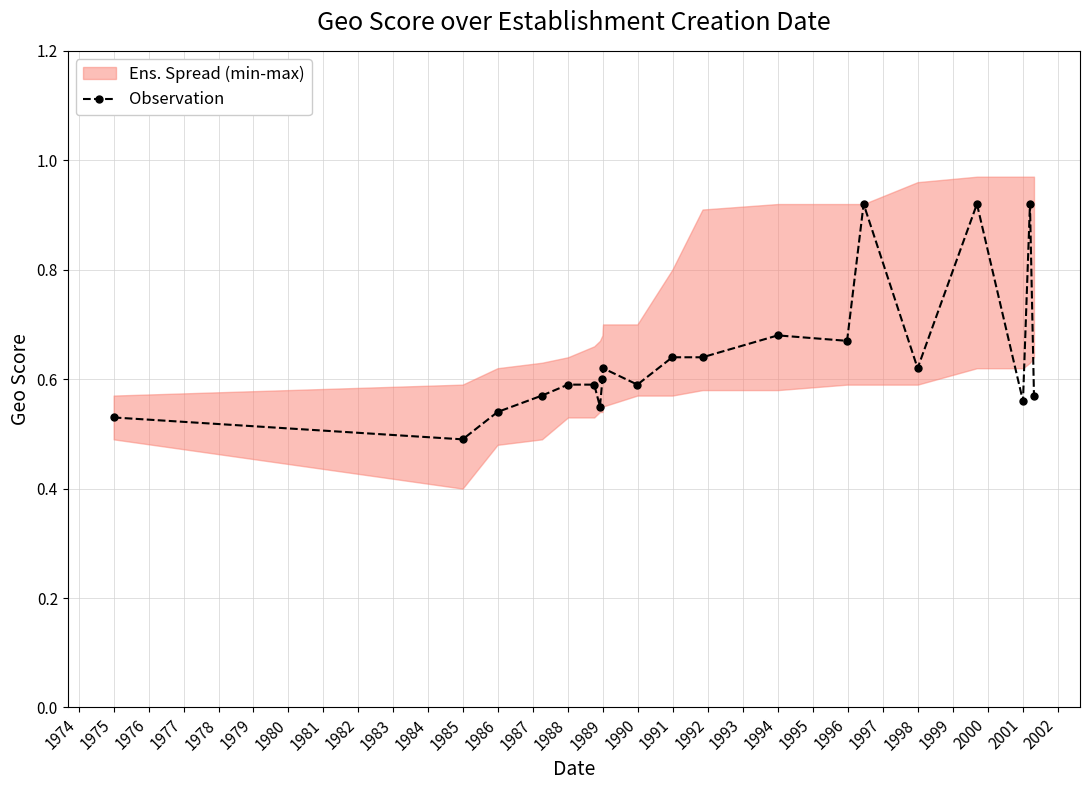

True or false: Observation has more than 0 interior local peaks.

True